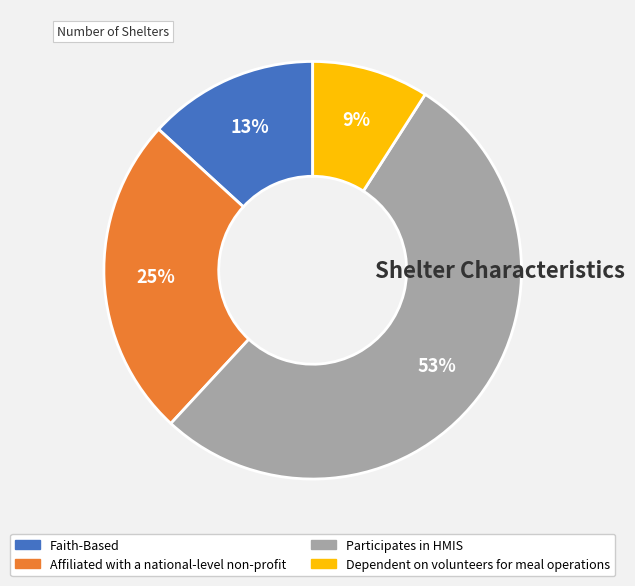

To the nearest percent, what is the difference between the Faith-Based and Affiliated with a national-level non-profit slice percentages?

12%